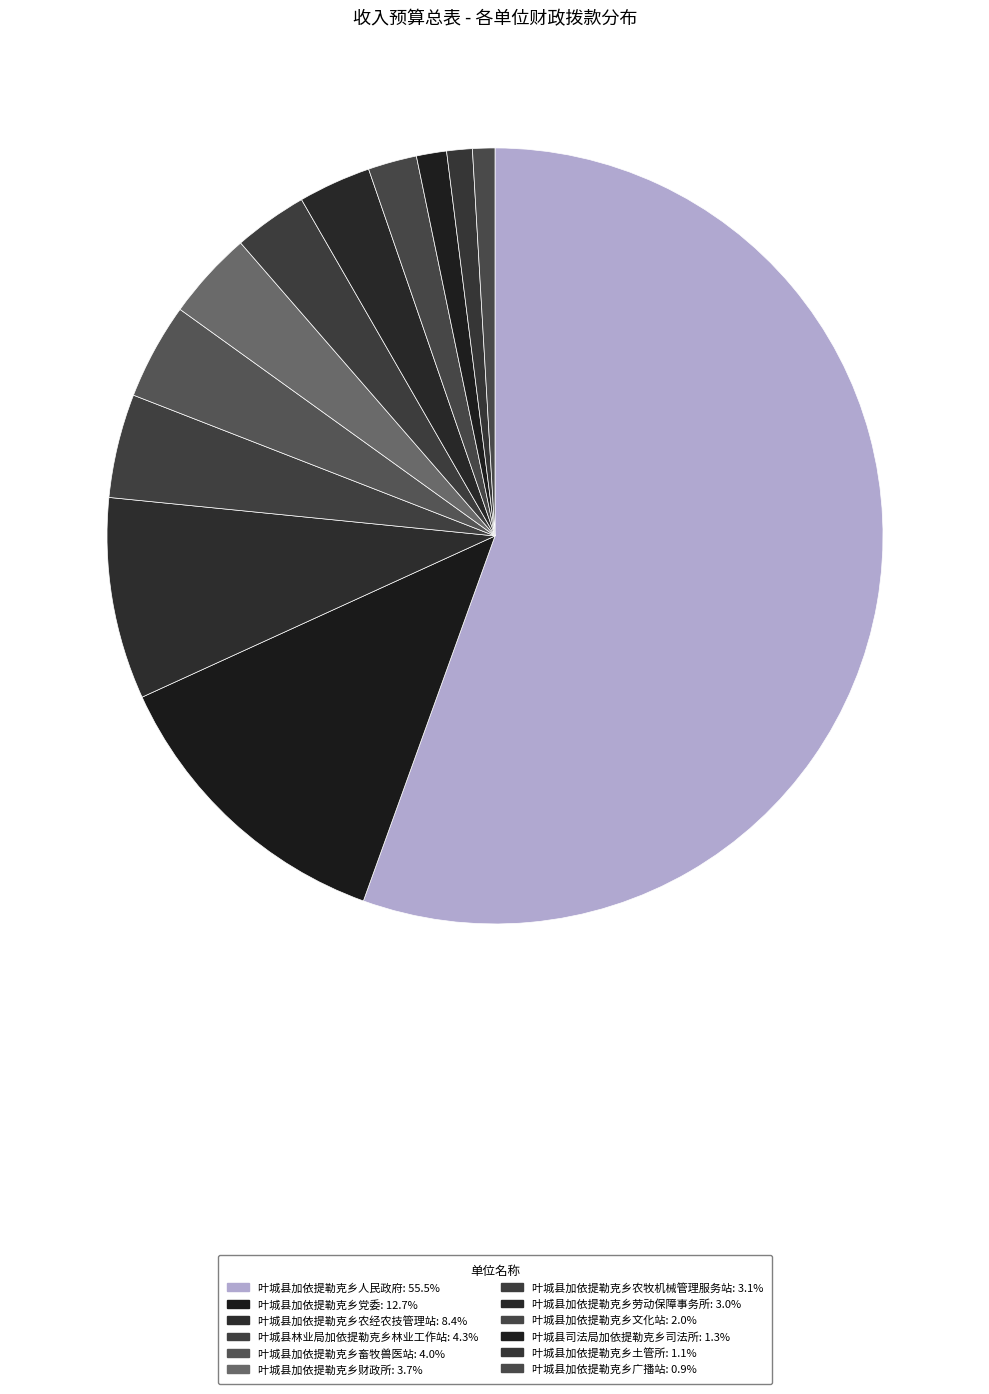

What is the majority slice?

叶城县加依提勒克乡人民政府